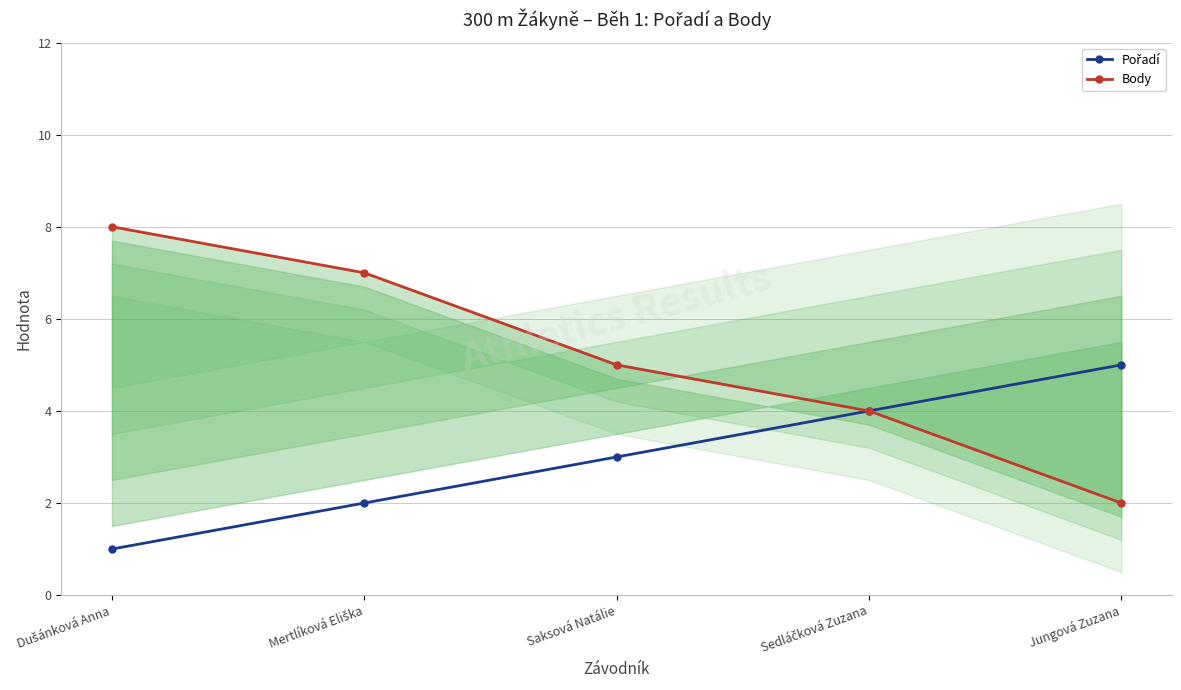

What is the maximum value shown in the chart?

8